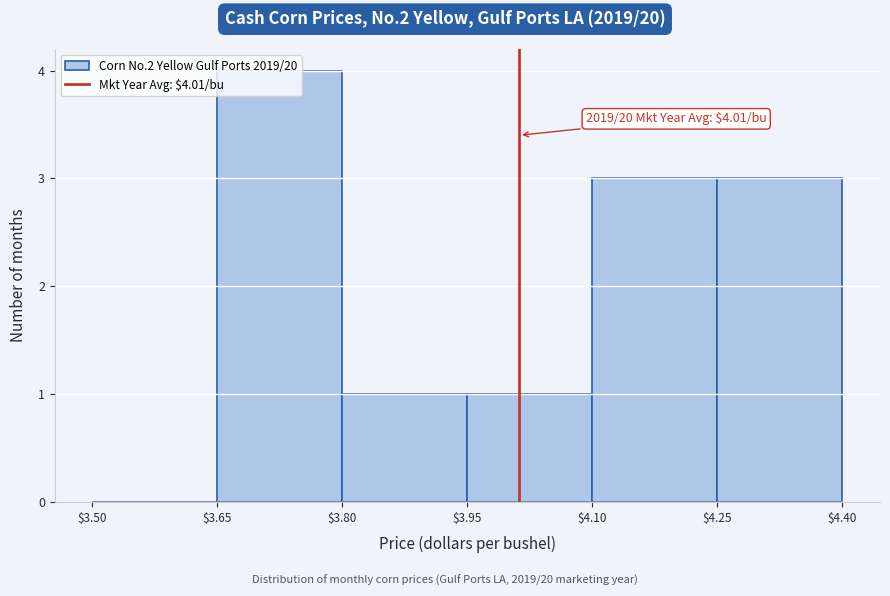

Which range on the x-axis has the tallest bar?

$3.65 to $3.80